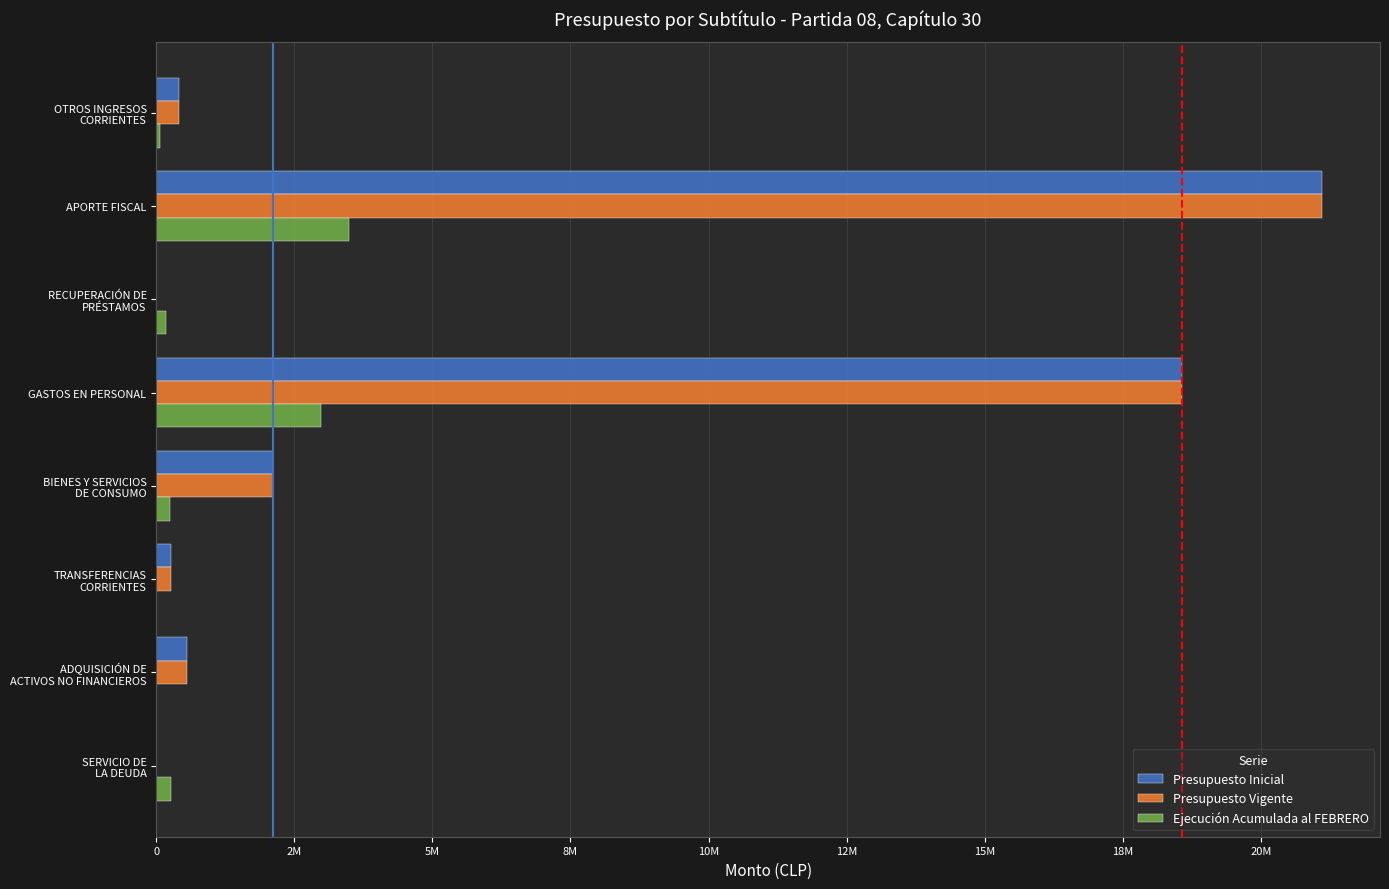

Which series has the largest total across all categories?

Presupuesto Inicial